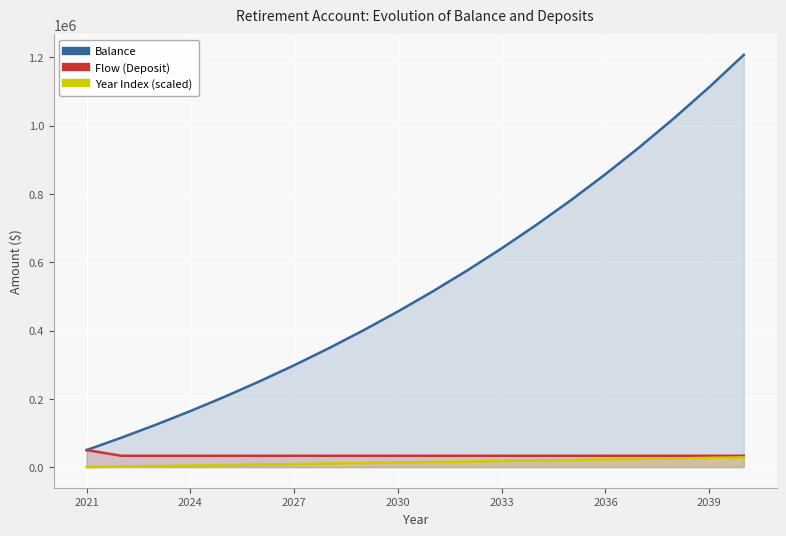

Rank the series by their maximum value, from lowest to highest.

Year Index (scaled), Flow (Deposit), Balance